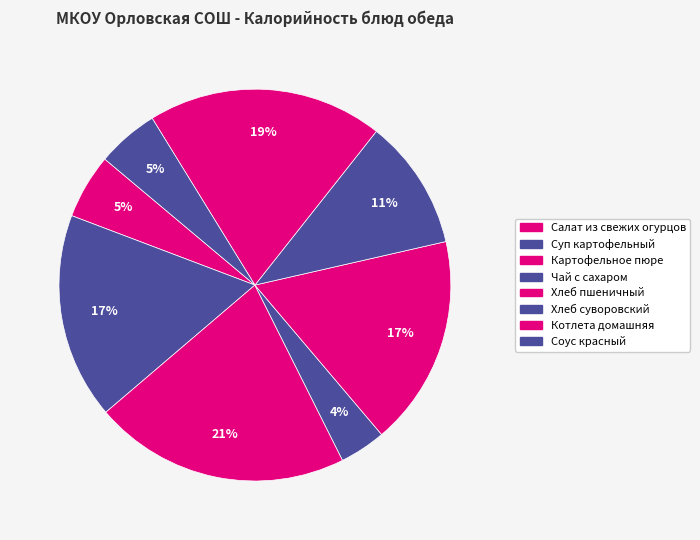

To the nearest percent, what percentage of the pie is Картофельное пюре?

21%